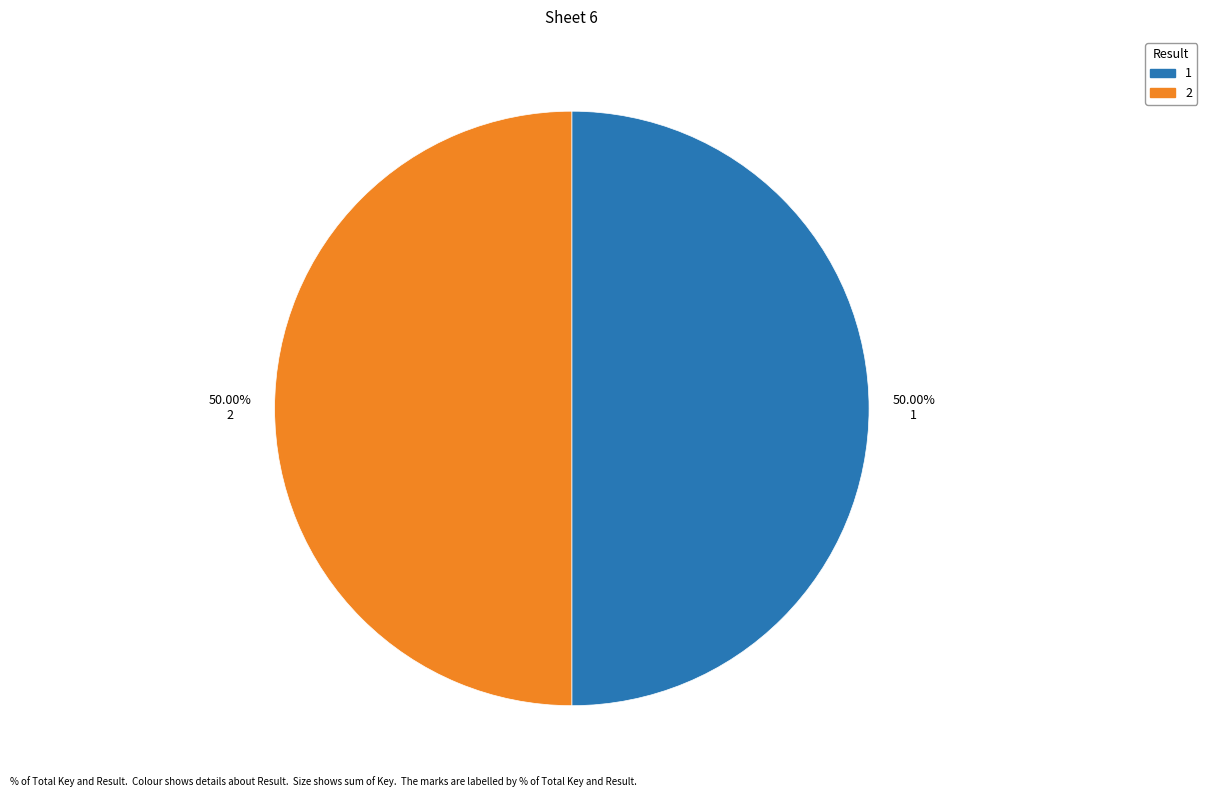

What is the ratio of the value at 2 to the value at 1?

1.0